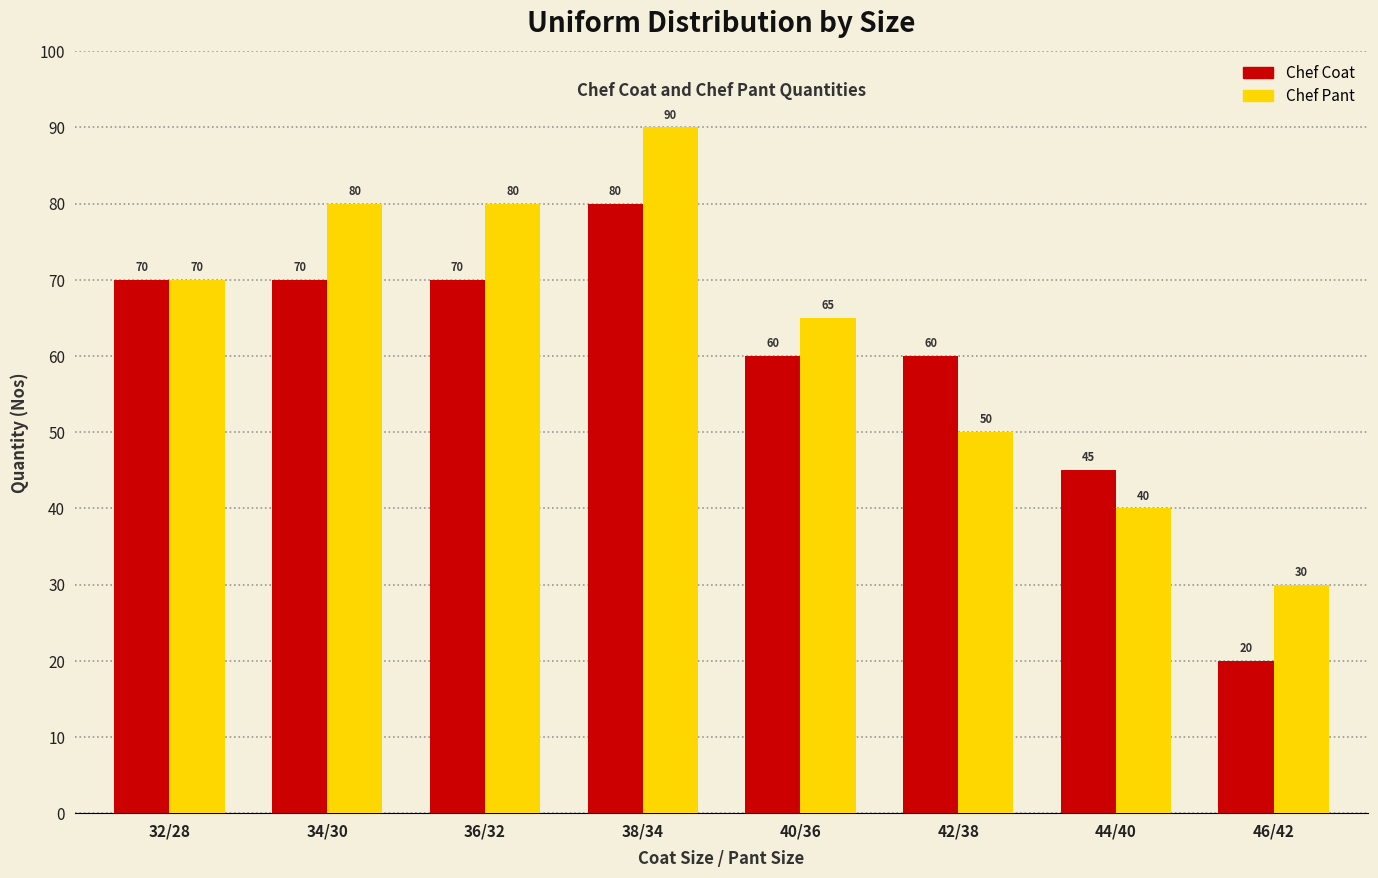

How many series are shown in this chart?

2